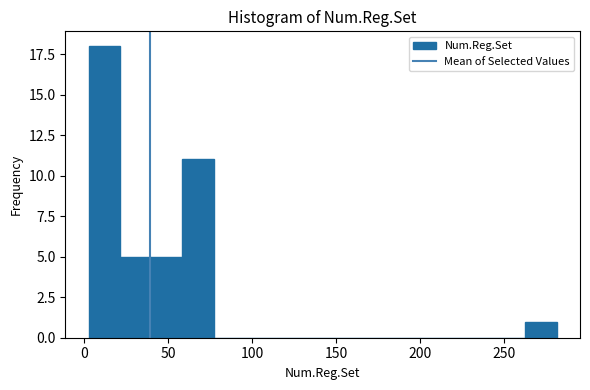

Around what value on the x-axis is the tallest bar? Give the approximate position of its centre, as read against the axis.

10